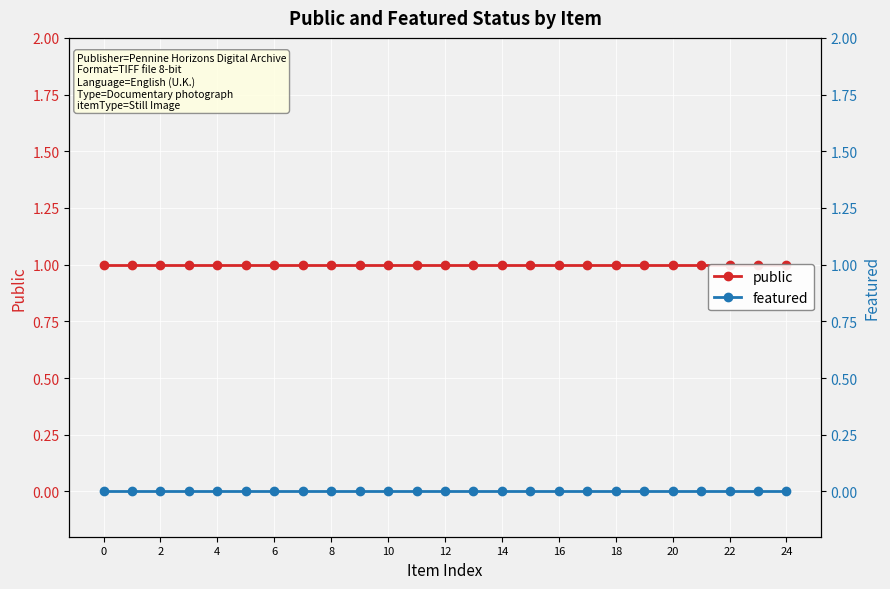

What is the sum of the public values at 21 and 16?

2